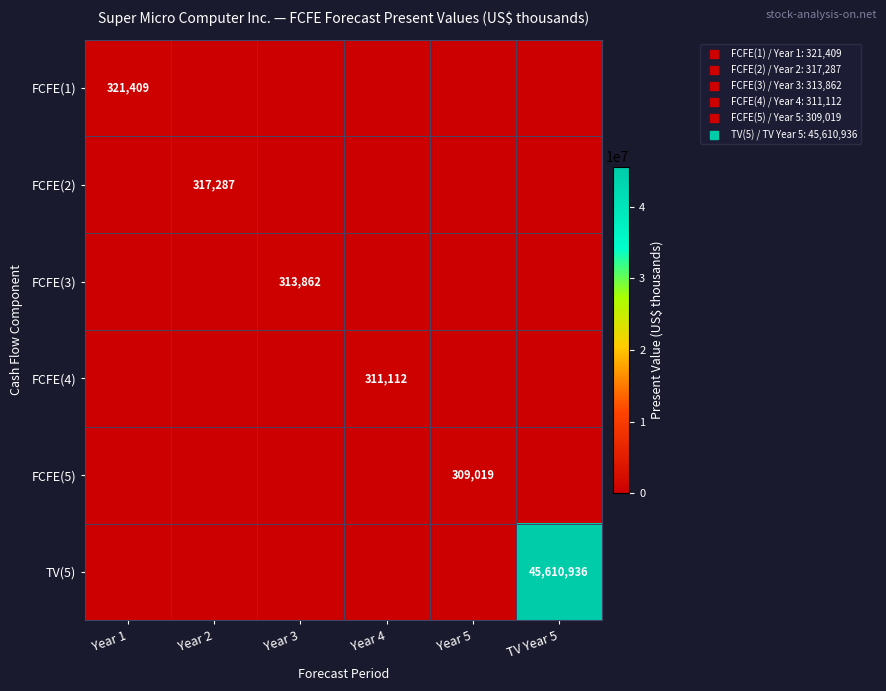

List the series in order of their peak value, highest first.

TV(5), FCFE(1), FCFE(2), FCFE(3), FCFE(4), FCFE(5)